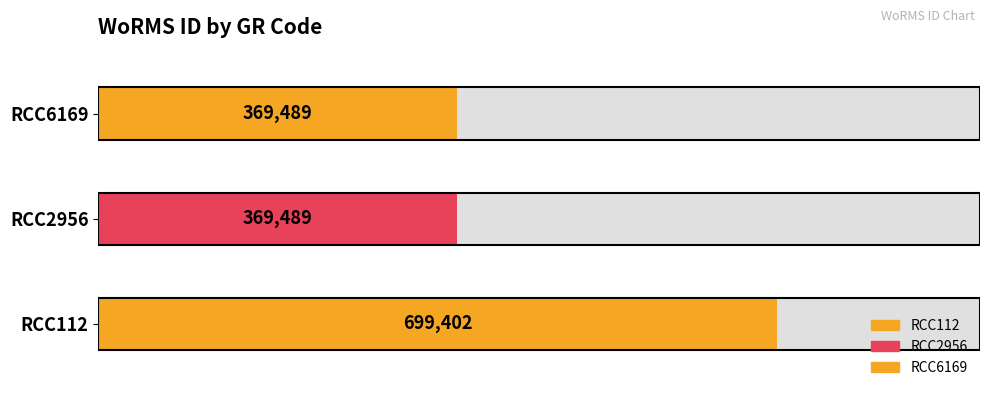

Is it true that the value at RCC2956 is 145790?

False